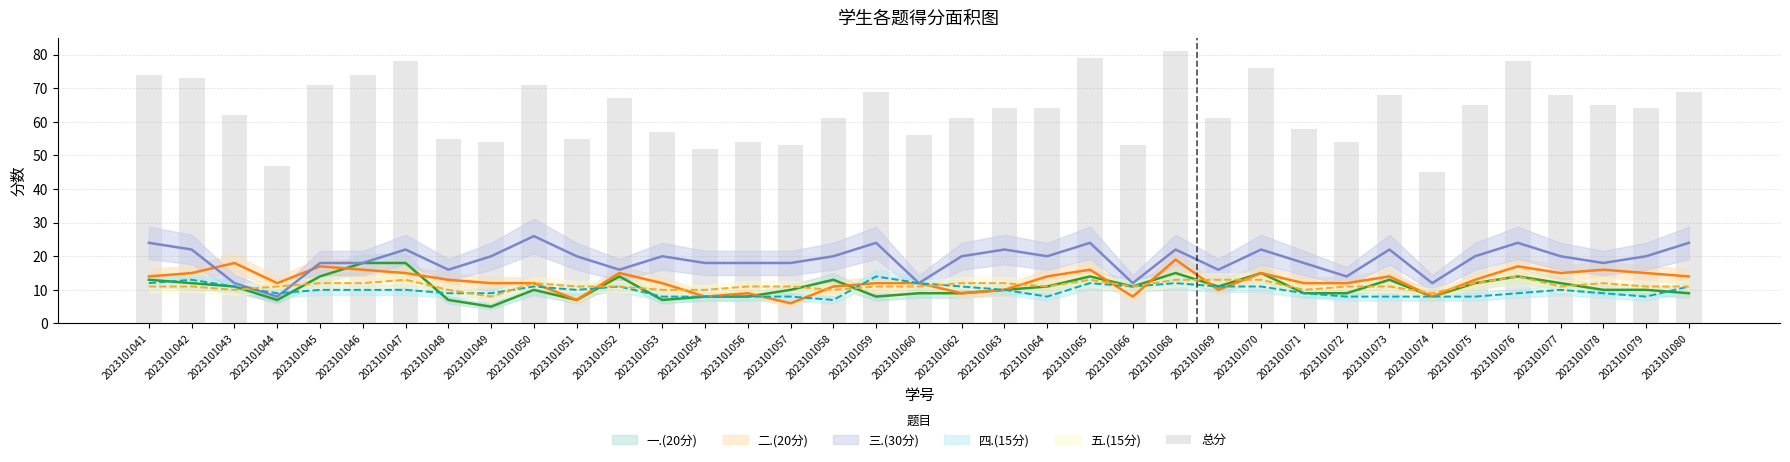

List the labels in order of value, smallest first.

2023101074, 2023101044, 2023101054, 2023101057, 2023101066, 2023101049, 2023101056, 2023101072, 2023101048, 2023101051, 2023101060, 2023101053, 2023101071, 2023101058, 2023101062, 2023101069, 2023101043, 2023101063, 2023101064, 2023101079, 2023101075, 2023101078, 2023101052, 2023101073, 2023101077, 2023101059, 2023101080, 2023101045, 2023101050, 2023101042, 2023101041, 2023101046, 2023101070, 2023101047, 2023101076, 2023101065, 2023101068